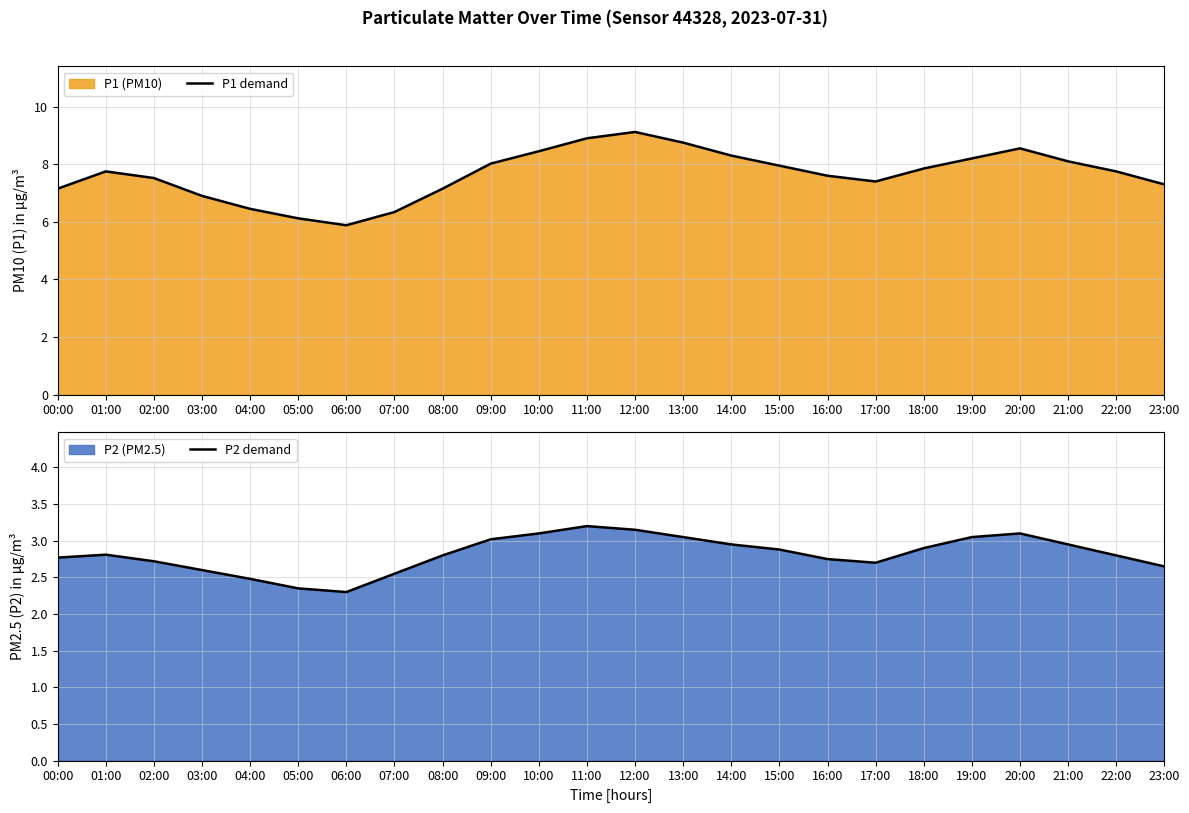

Which has a higher value, 01:00 or 11:00?

11:00